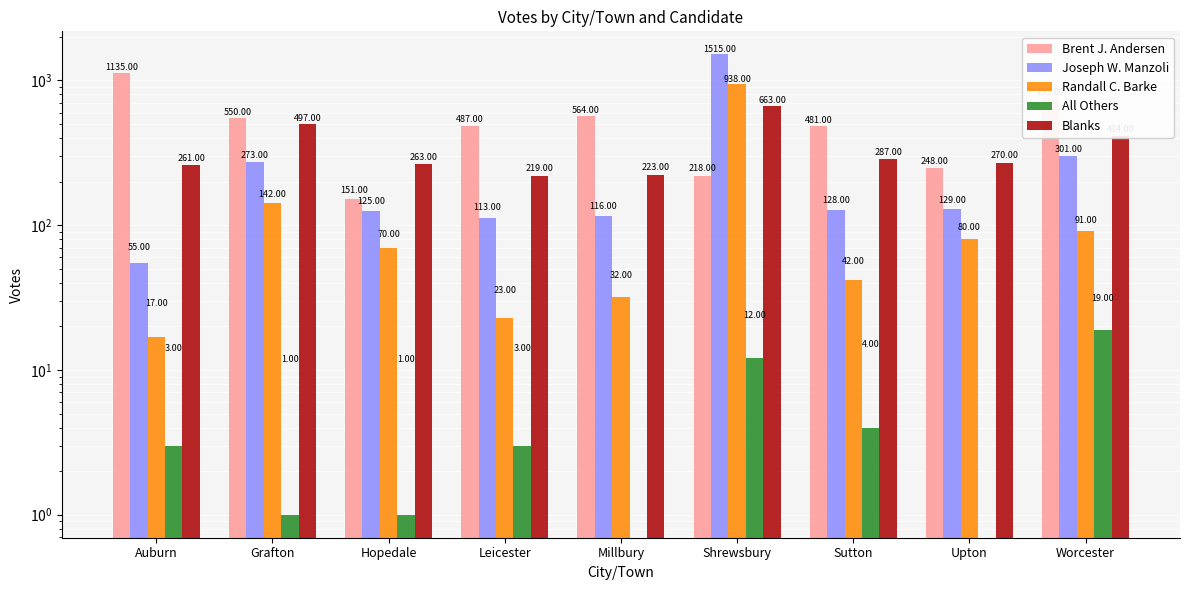

What is the label of the 1st bar from the left?

Auburn